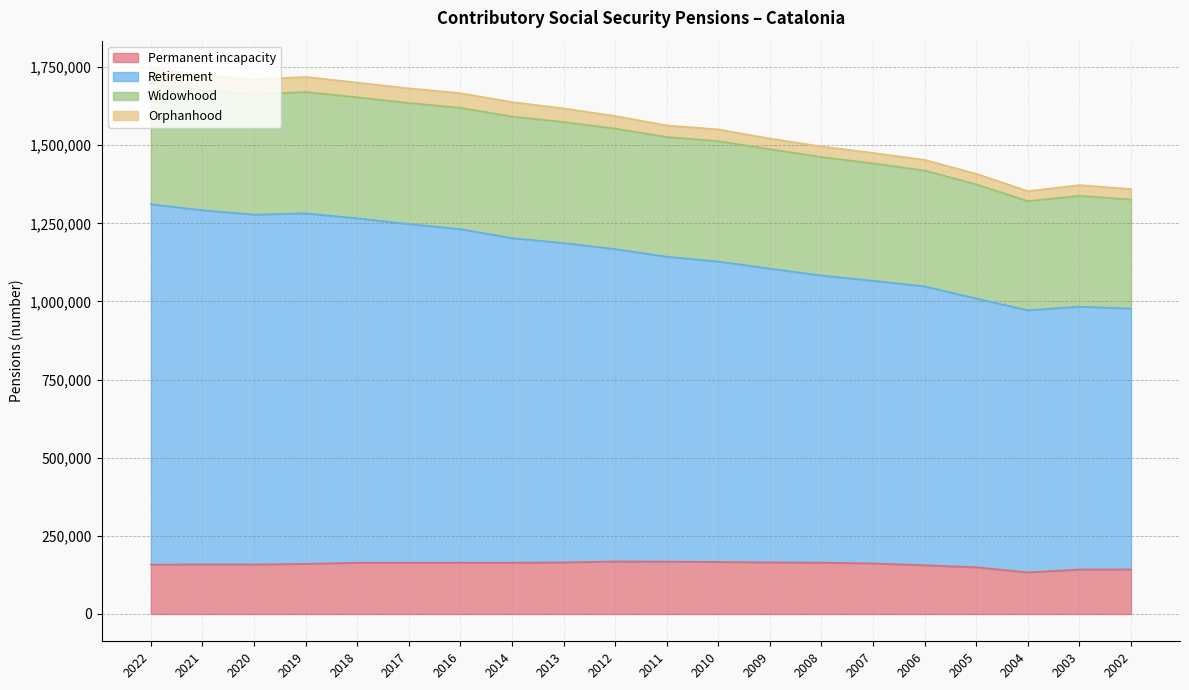

The value of Permanent incapacity at 2004 is 194995. True or false?

False